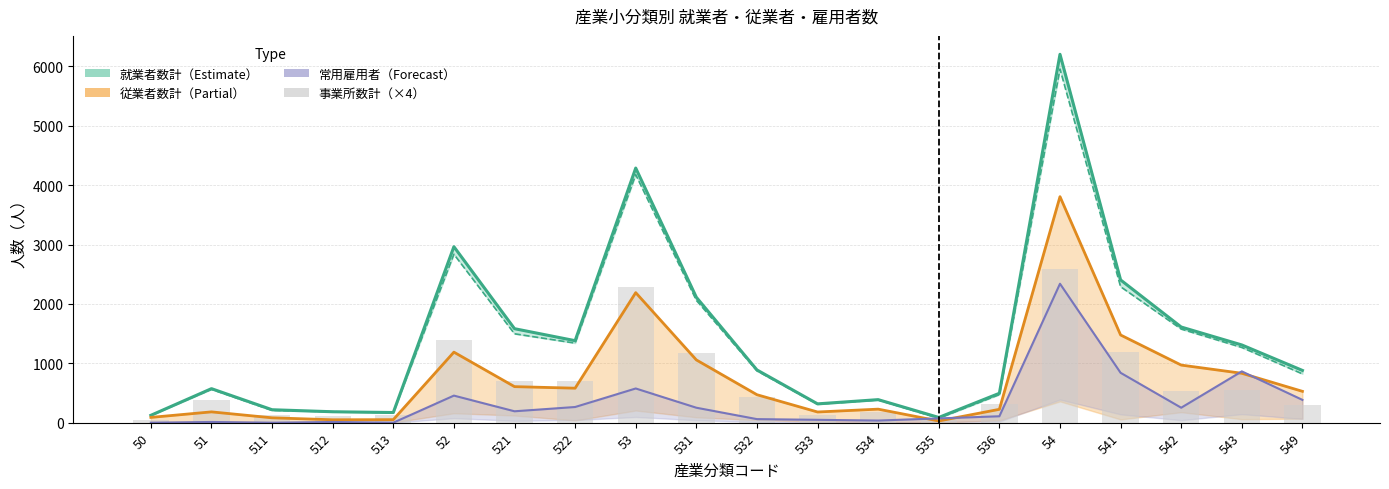

The chart shows a value of 1172 at 531. True or false?

True